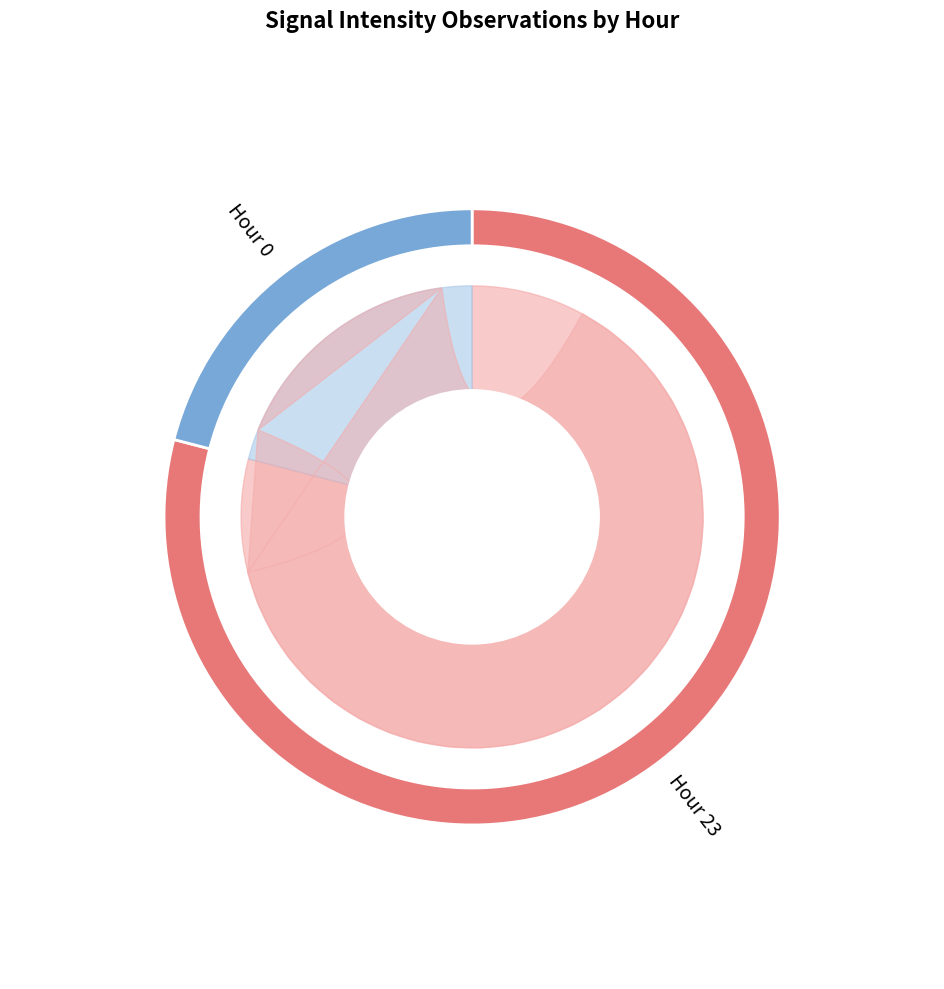

Which slice represents more than half of the pie?

Hour 23